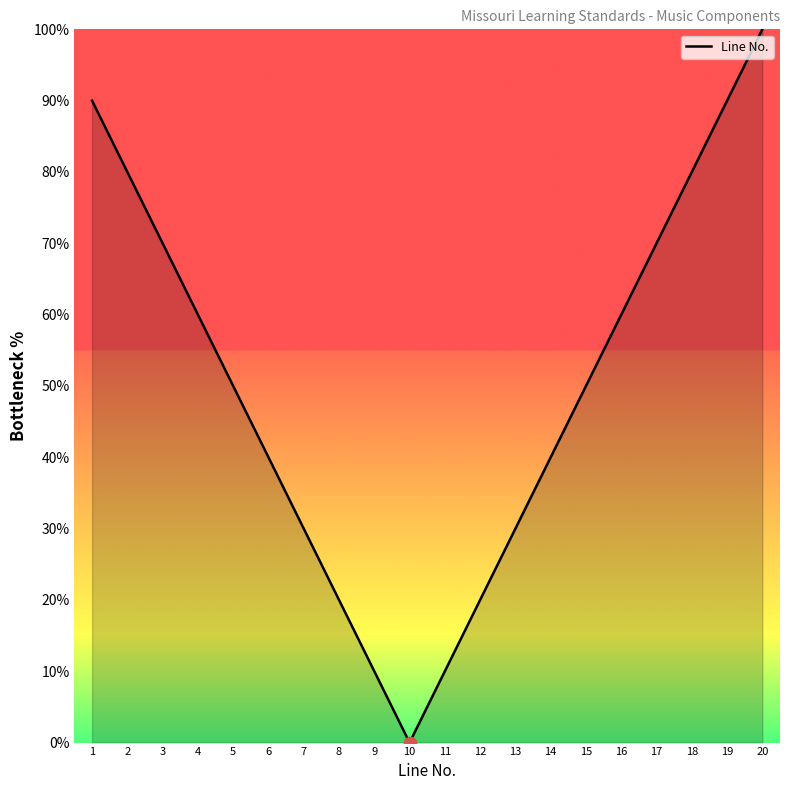

What is the ratio of the value at 8 to the value at 20?

0.2